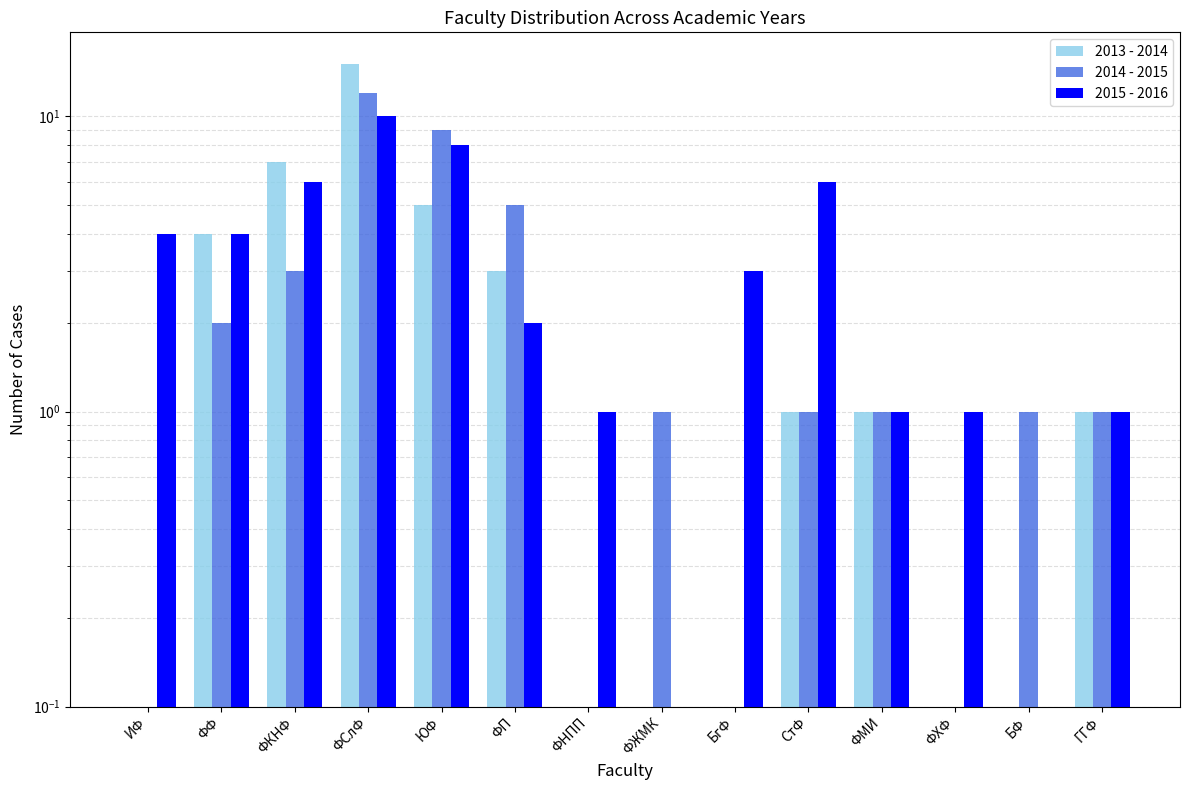

True or false: 2014 - 2015 has a value of 2.7 at ФФ.

False